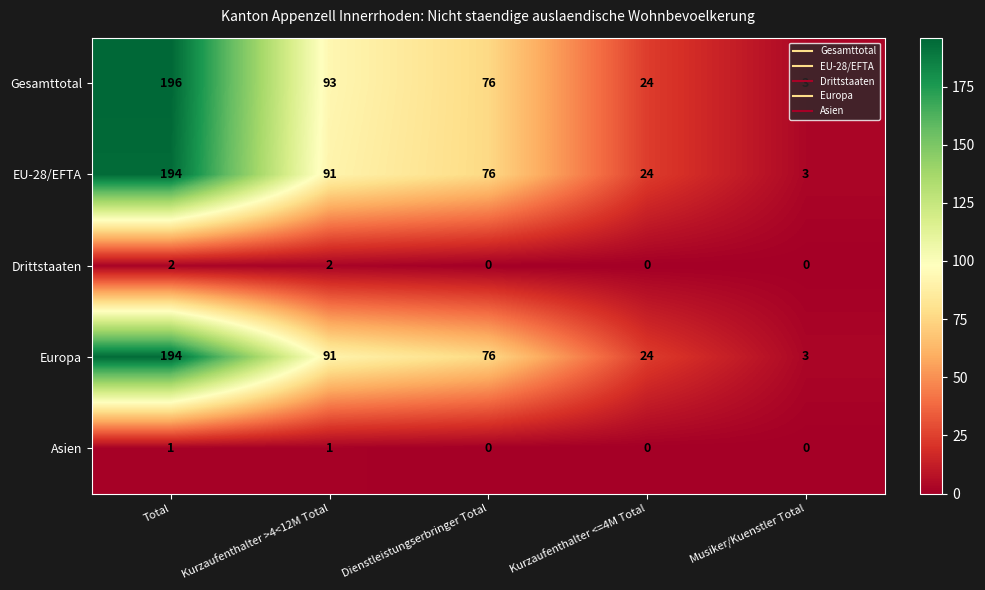

Is it true that Gesamttotal equals 50 at Dienstleistungserbringer Total?

False